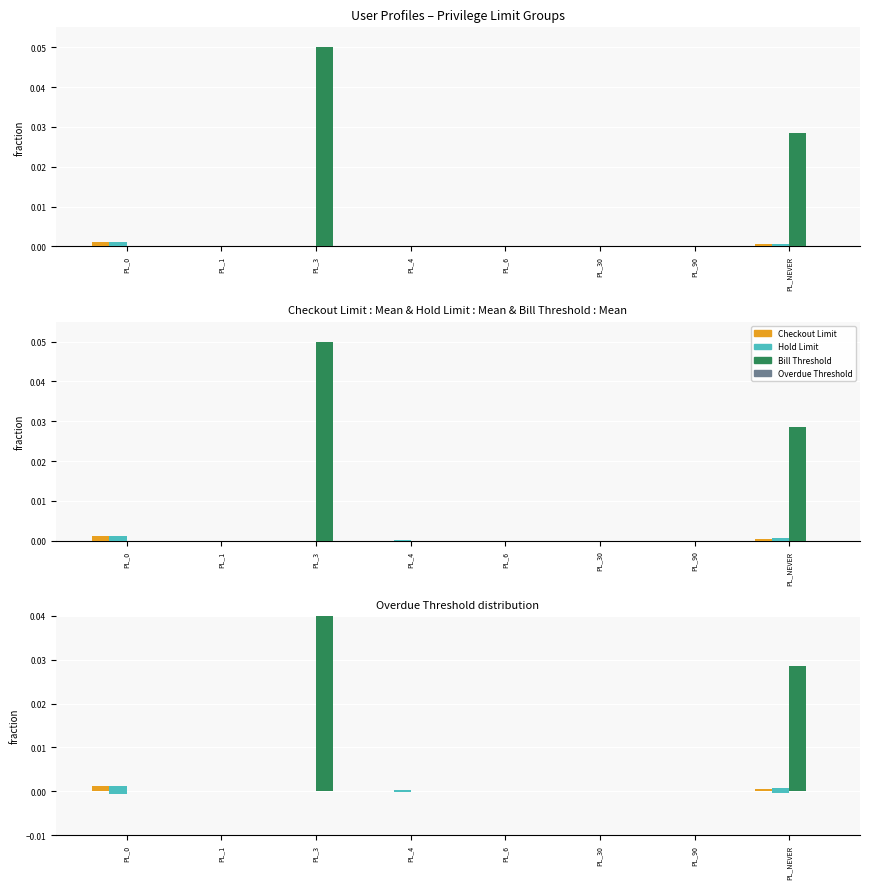

At which label is Bill Threshold closest to 0?

PL_0